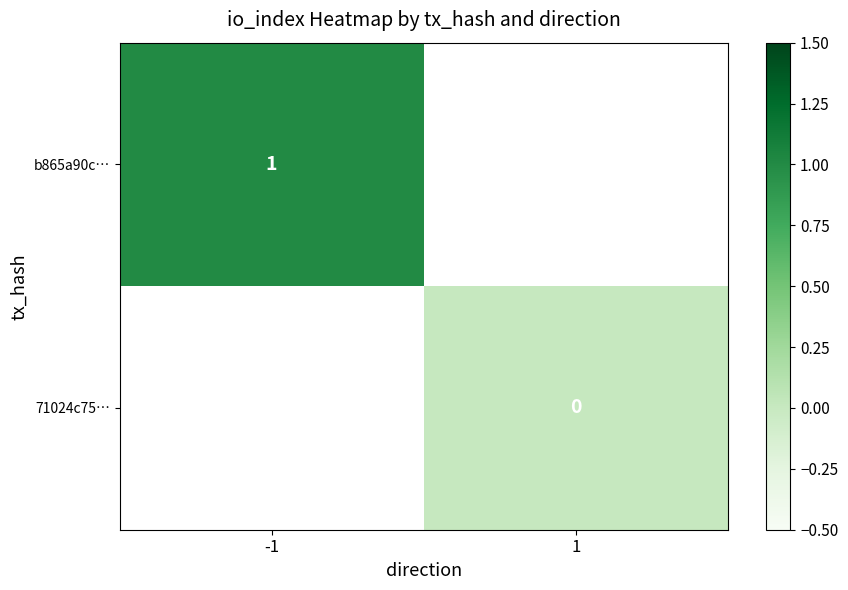

The value of b865a90c… at -1 is 1. True or false?

True